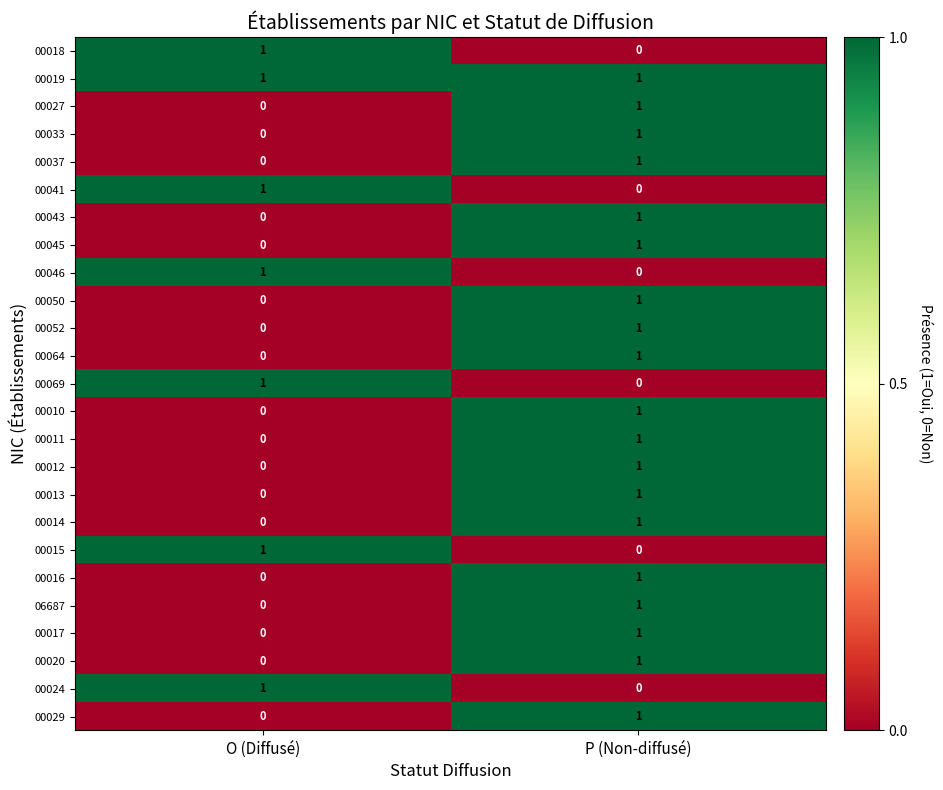

The value of 00052 at O (Diffusé) is 1. True or false?

False